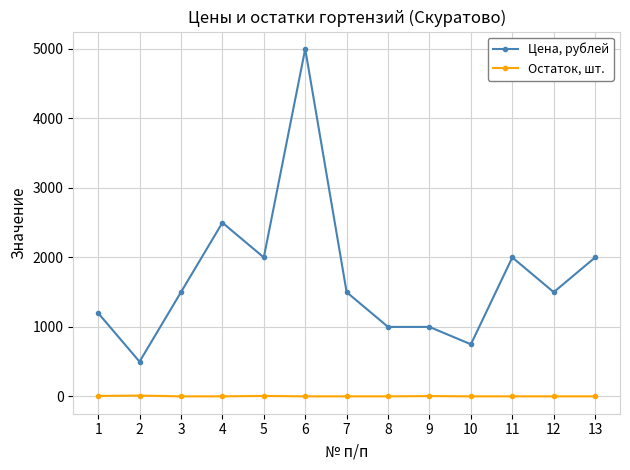

True or false: Цена, рублей and Остаток, шт. intersect in this chart.

False